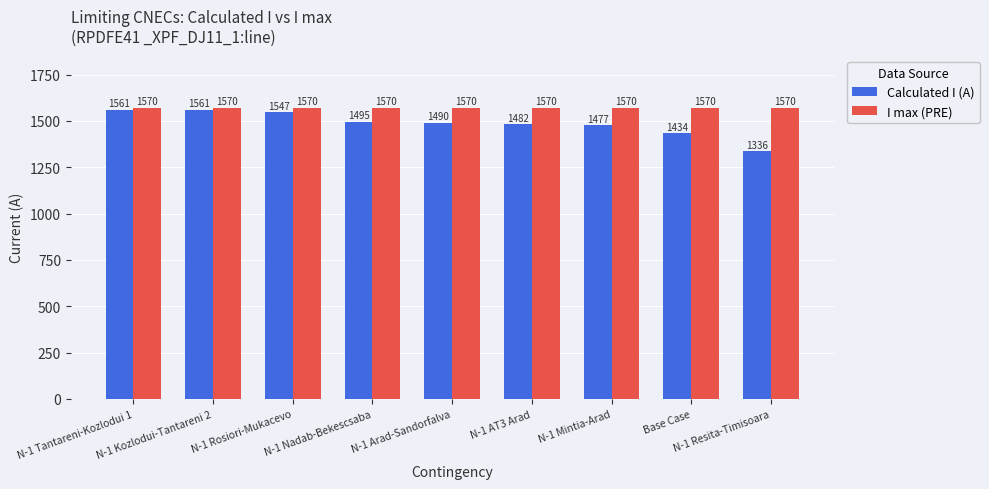

What is the label of the 6th bar from the right?

N-1 Nadab-Bekescsaba